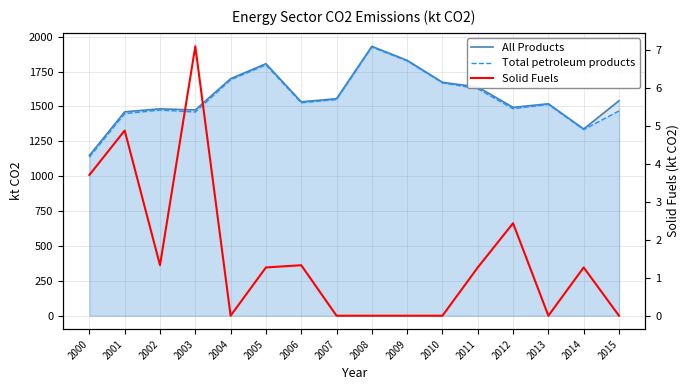

Count the number of data series in this chart.

3